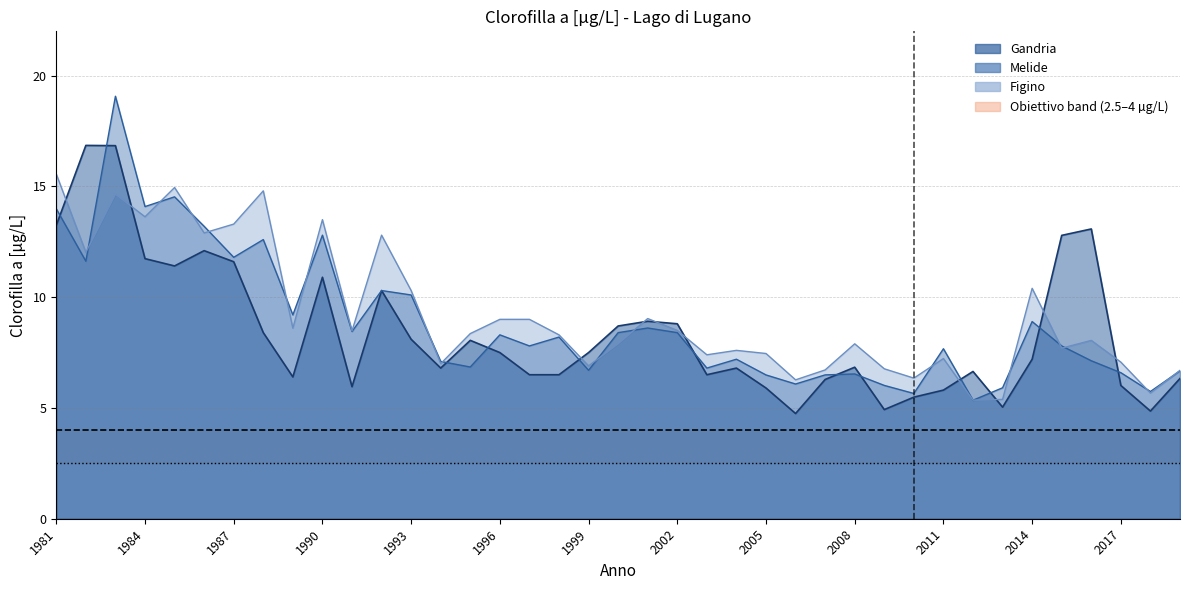

What is the highest value of the Figino series?

15.6